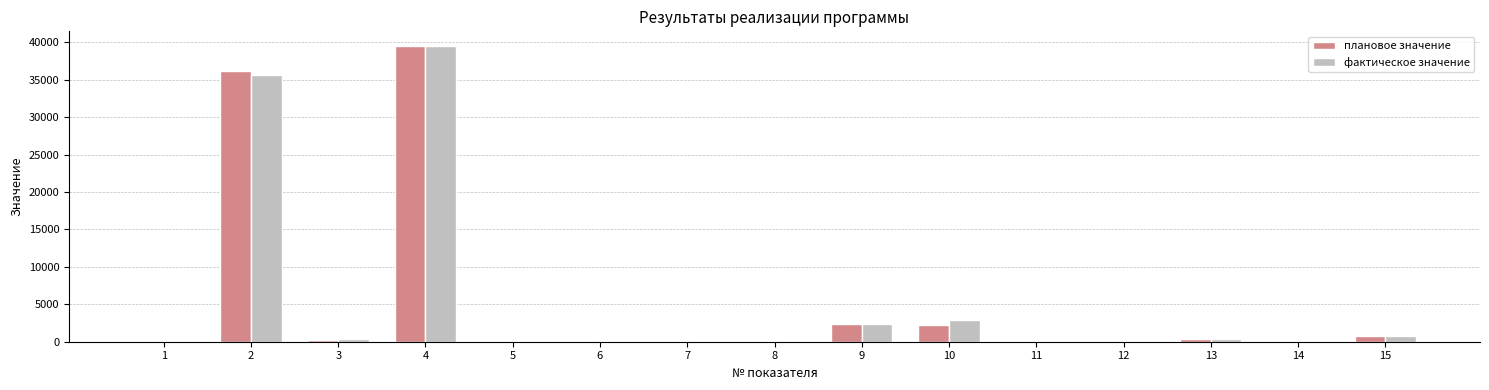

What is the sum of all фактическое значение values?

81840.4